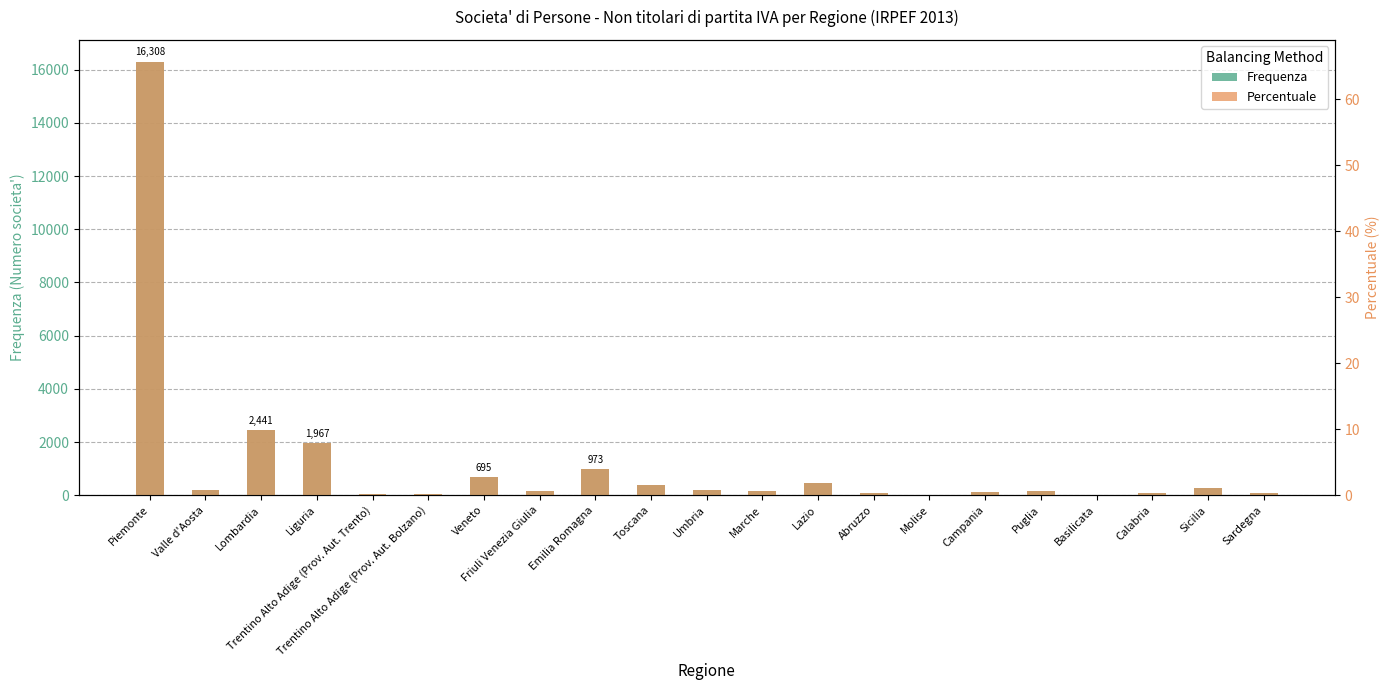

How many groups of bars are there?

21